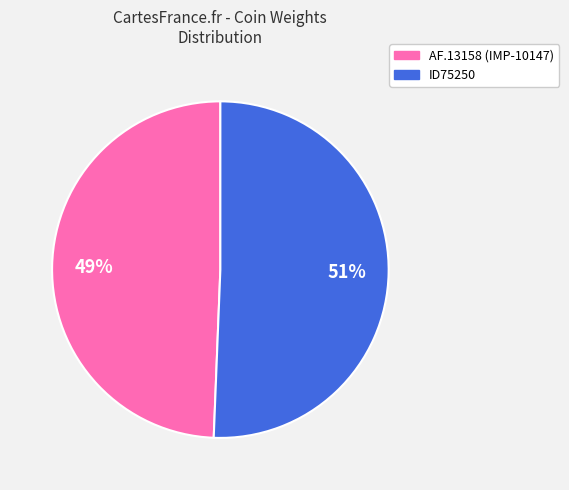

Is it true that AF.13158 (IMP-10147) is 38% of the pie?

False